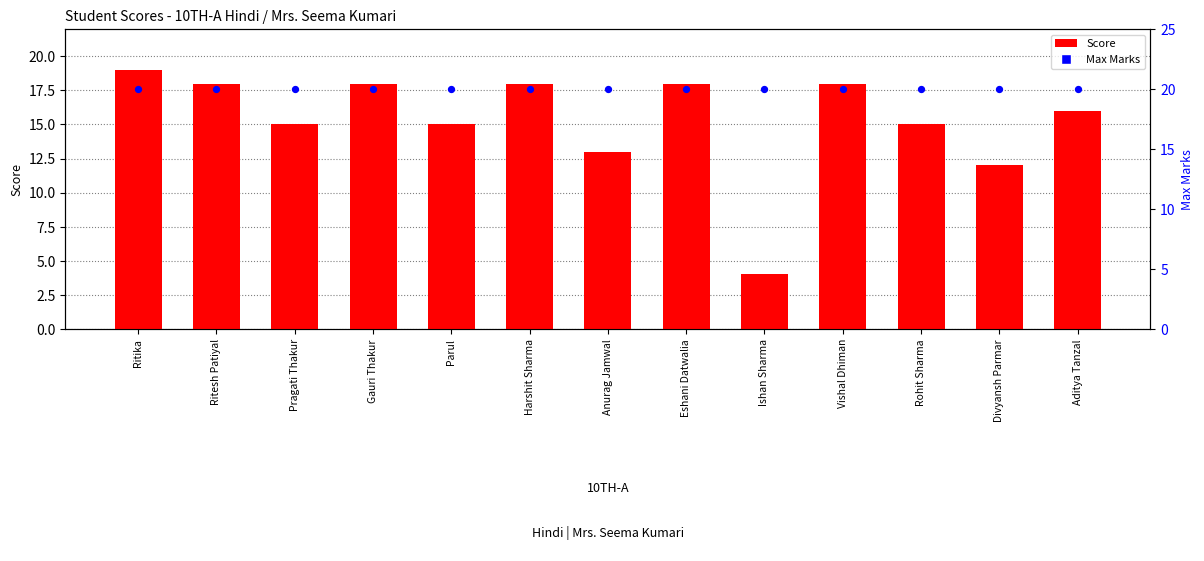

Which series reaches the minimum Y coordinate?

Score